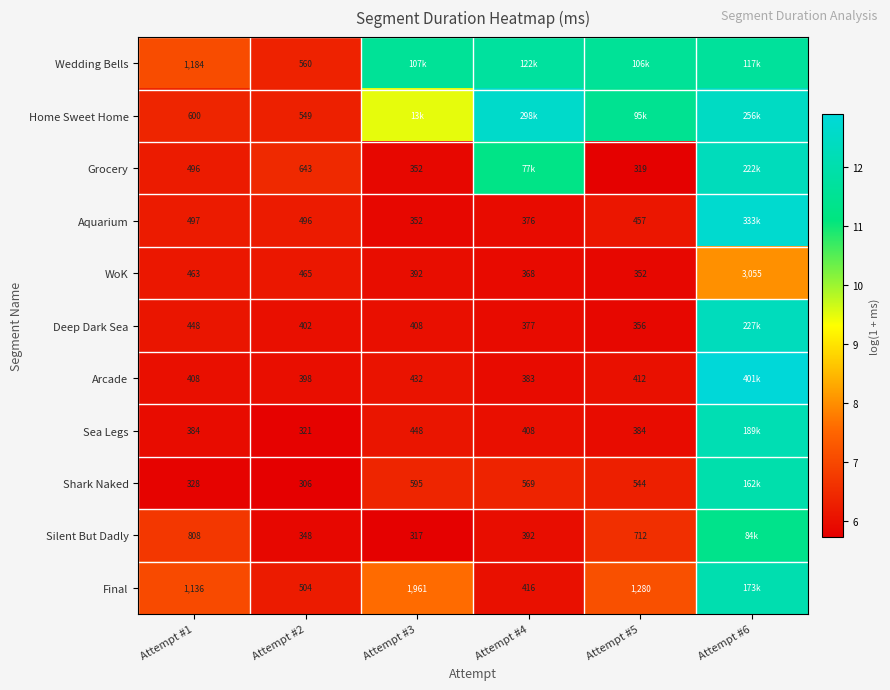

Is the value of Aquarium at Attempt #5 greater than the value of WoK at Attempt #2?

No